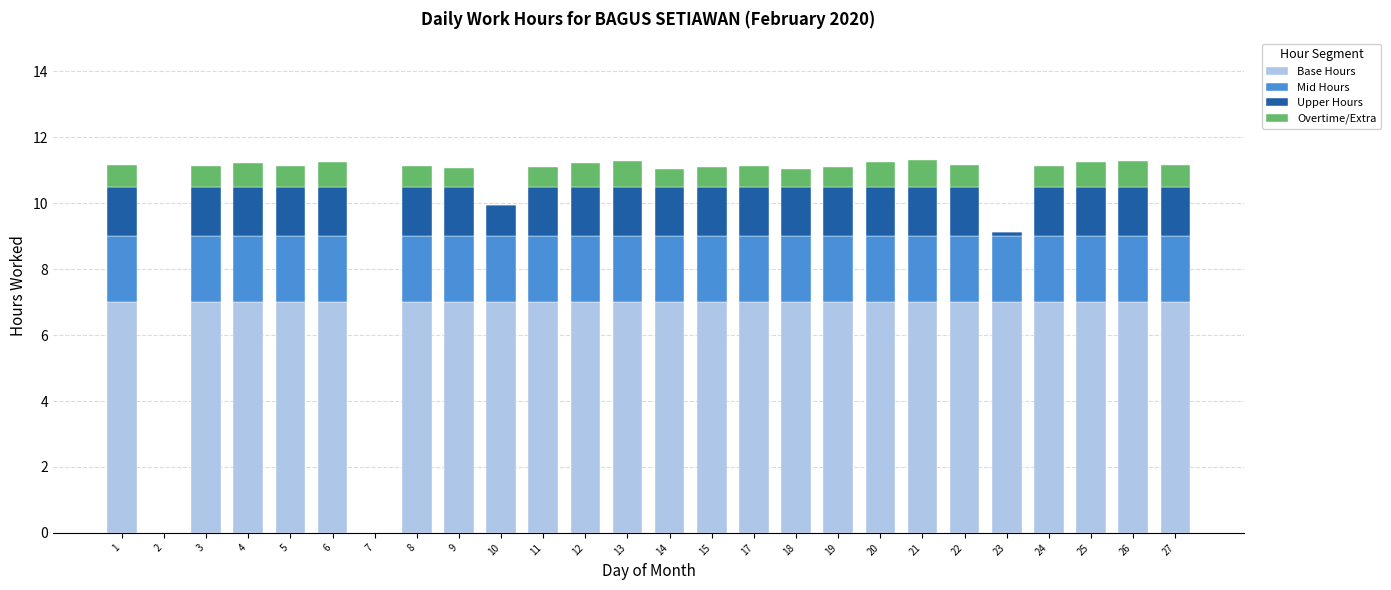

The value of Base Hours at 18 is 7.0. True or false?

True